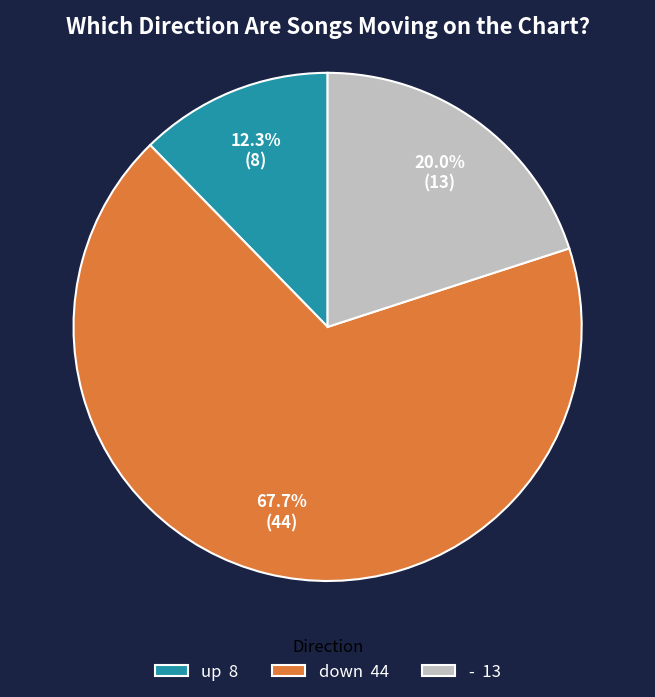

Combined, what portion of the pie is down and -?

87.7%